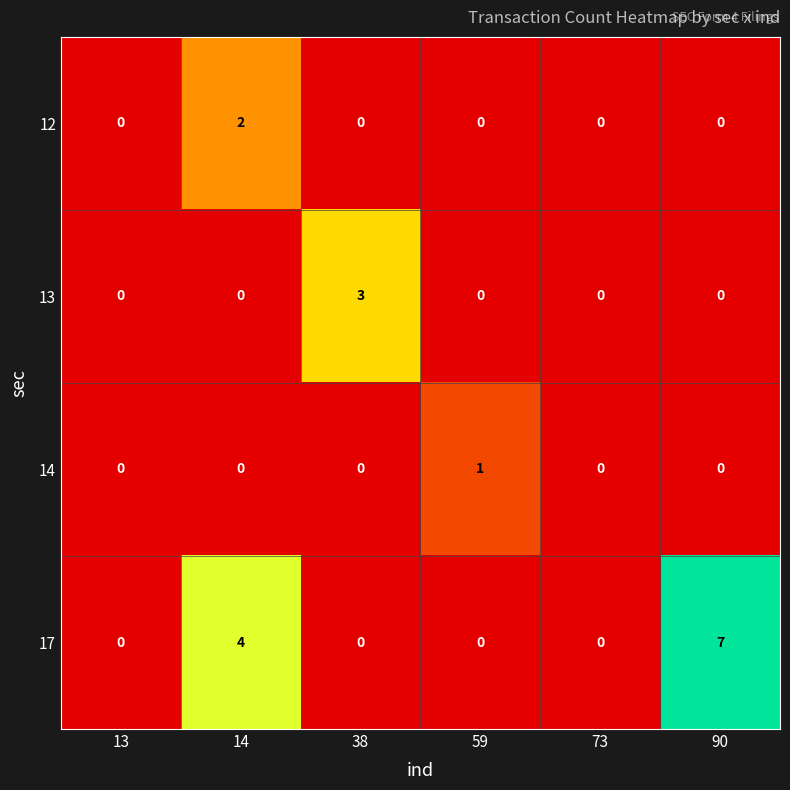

How many 13 values are between 0 and 1?

5